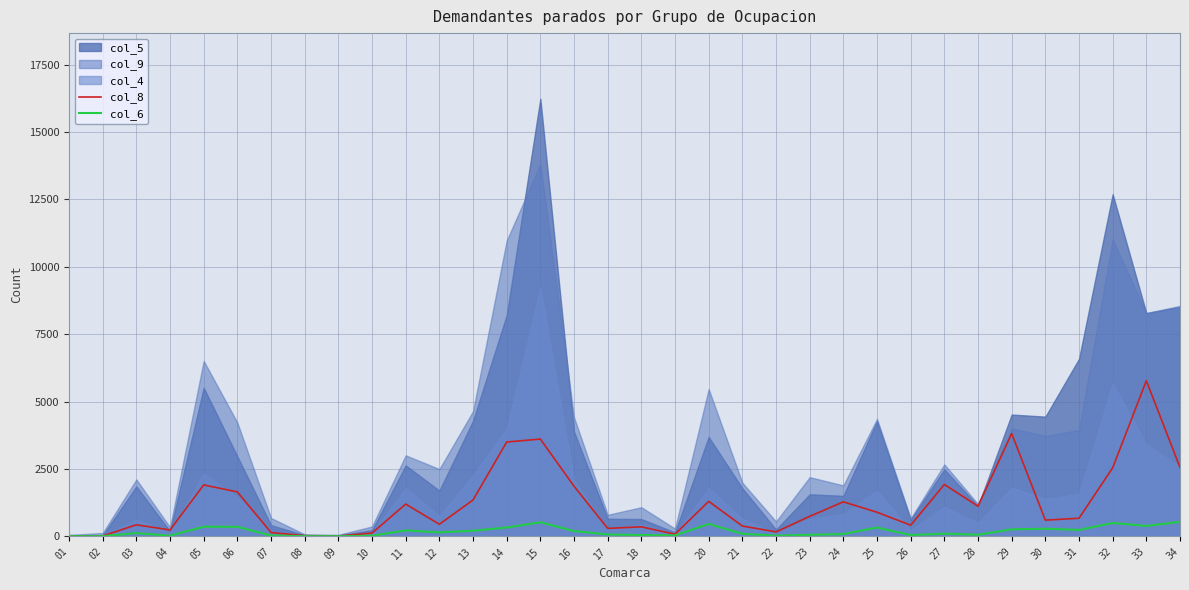

The col_6 series shows 327 at 32. True or false?

False